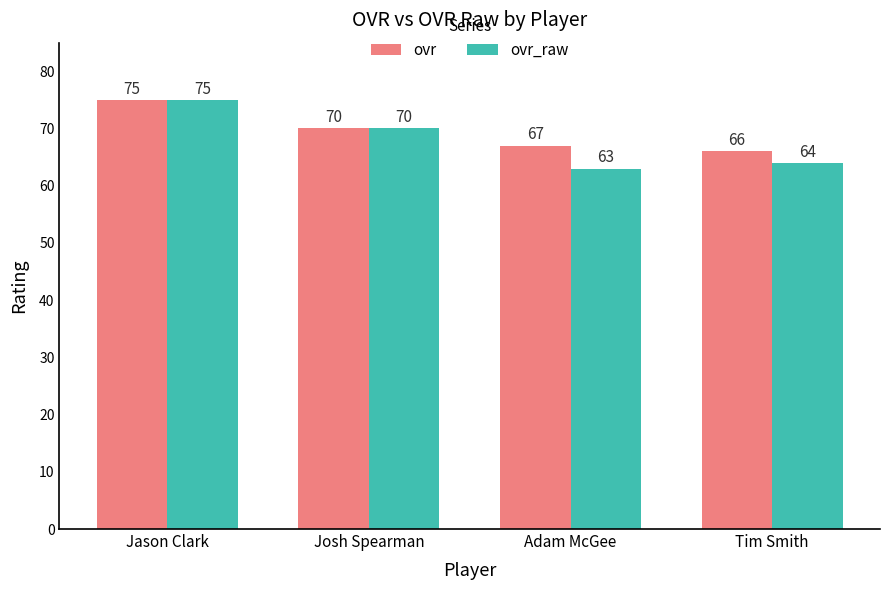

At which label does ovr reach its minimum?

Tim Smith